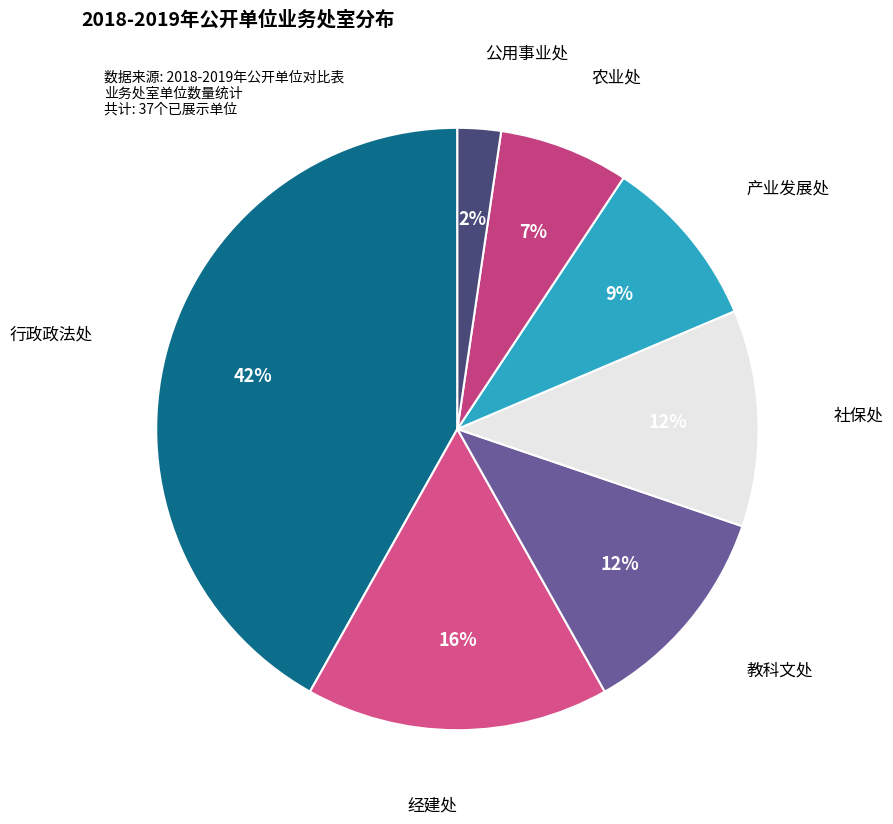

Do 产业发展处 and 教科文处 together represent more than half of the pie?

No